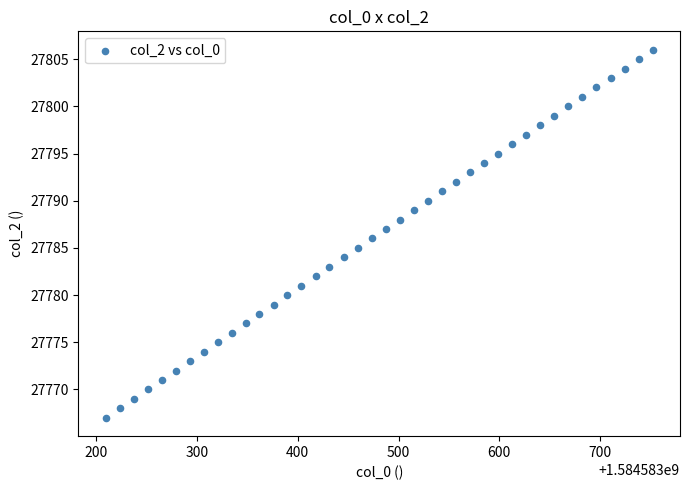

What is the range of Y values (max minus min)?

39